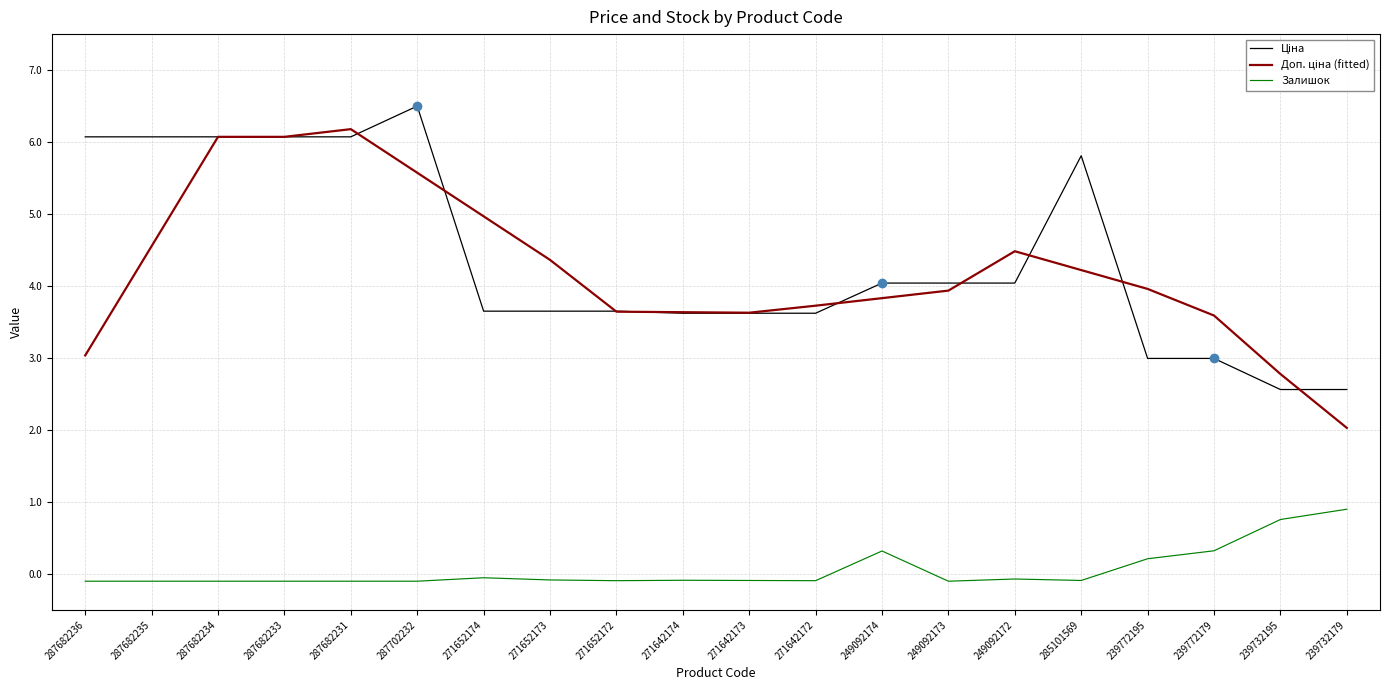

What position from the left is 239732179?

20